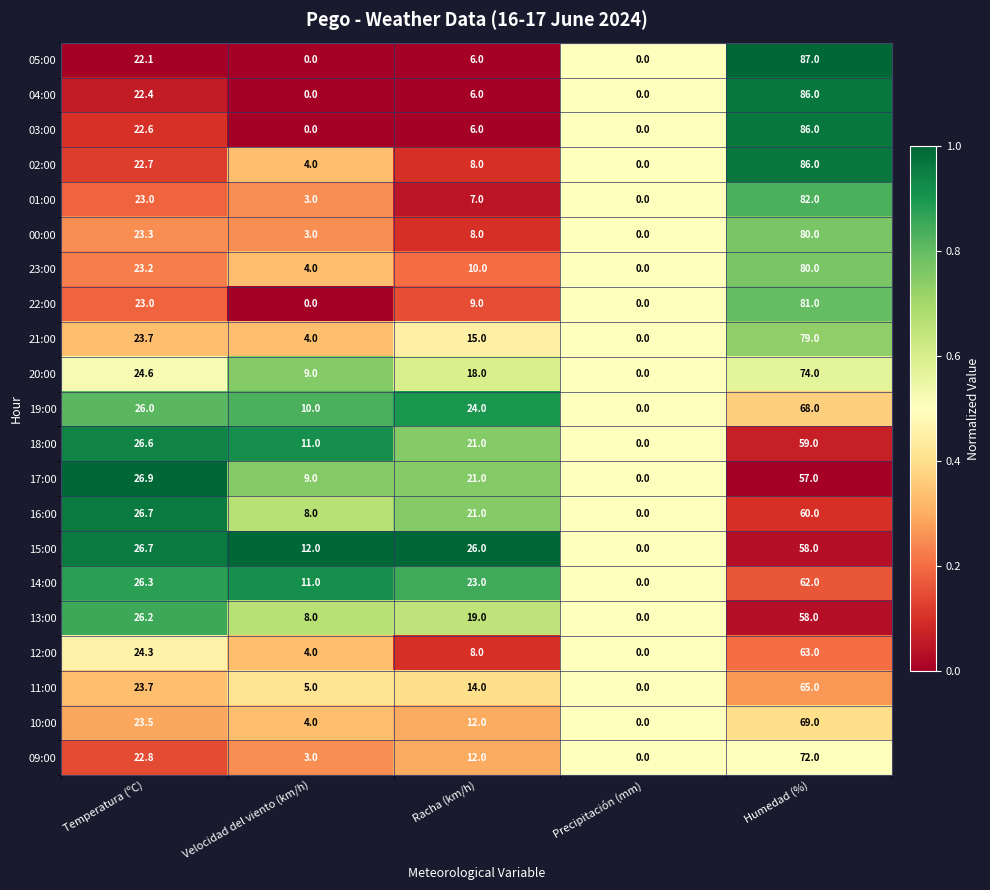

What is the average value of the 00:00 series?

22.9